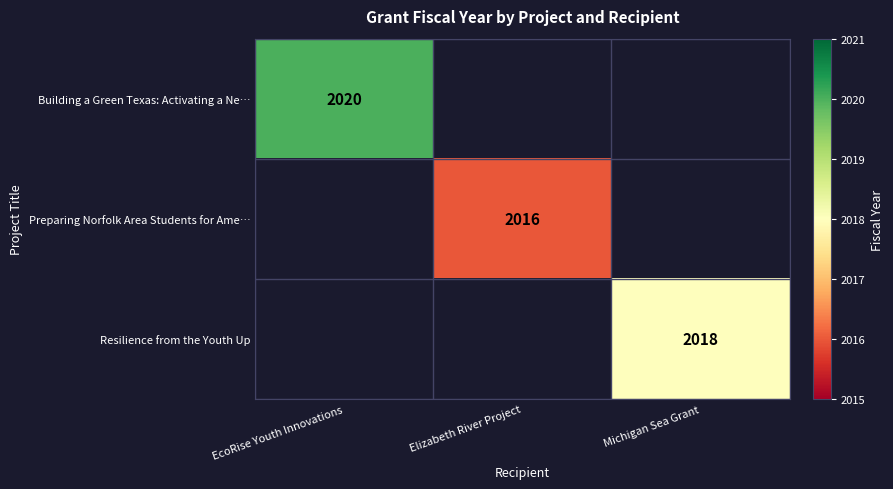

True or false: Building a Green Texas: Activating a Ne… has a value of 2768 at EcoRise Youth Innovations.

False